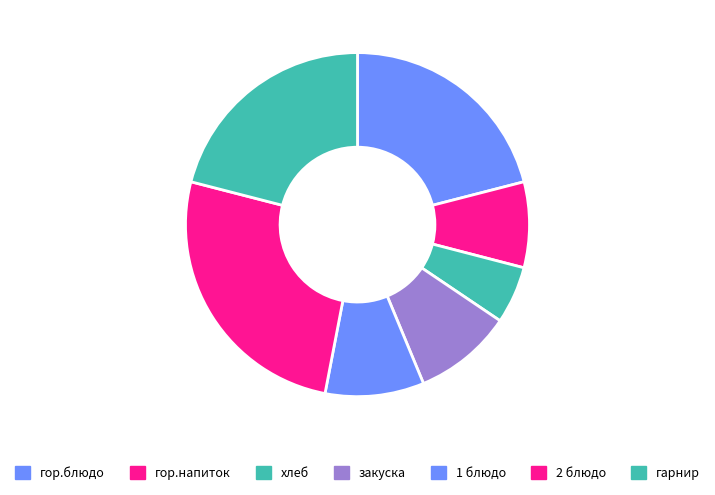

Is гор.блюдо the majority of the pie?

No